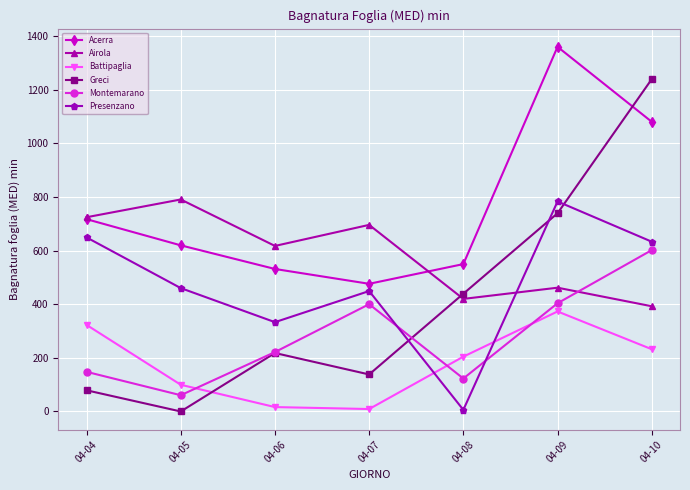

Which series ends up on top after the final intersection of Acerra and Greci?

Greci